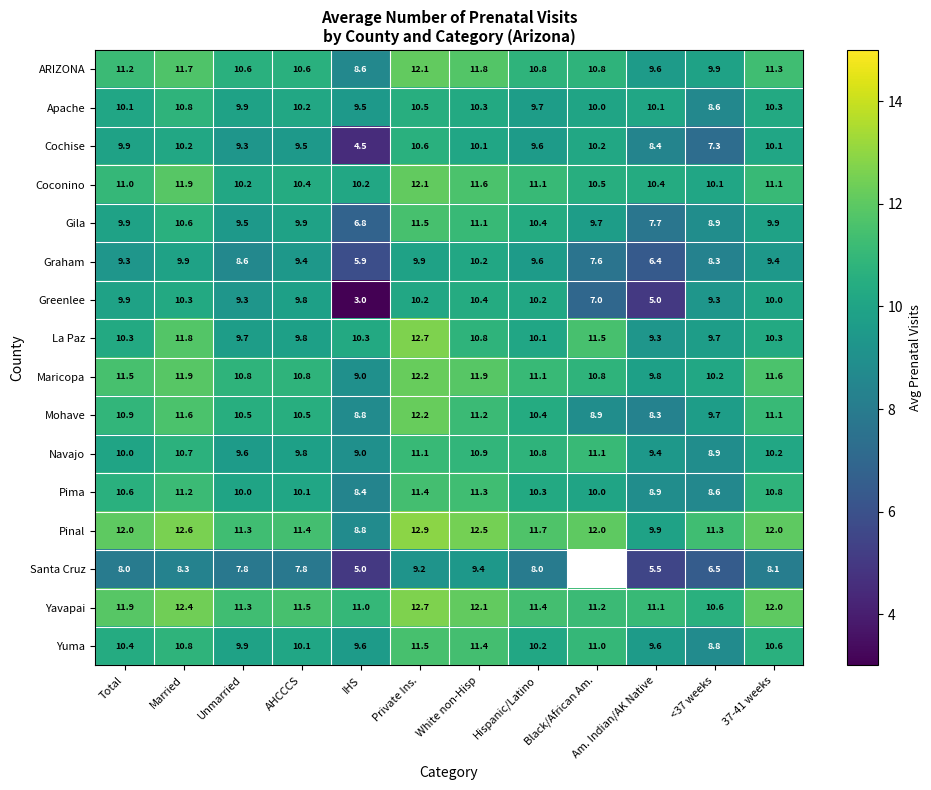

What is the sum of the Mohave values at Am. Indian/AK Native and Hispanic/Latino?

18.7